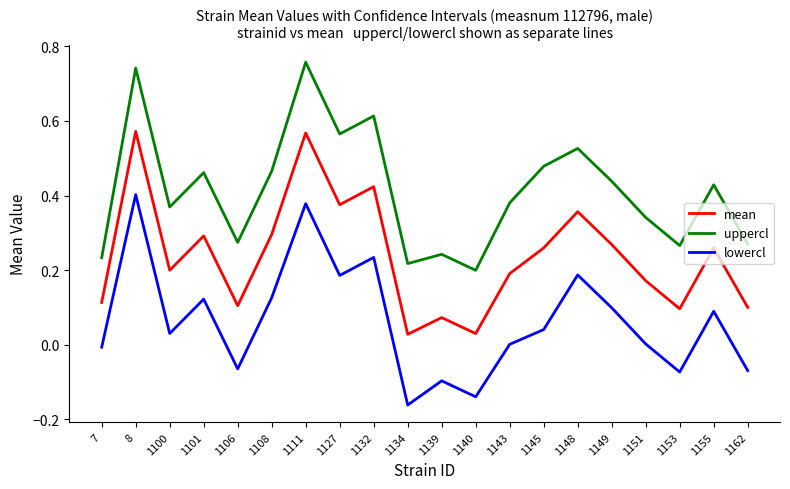

Where is the first local maximum for mean?

8